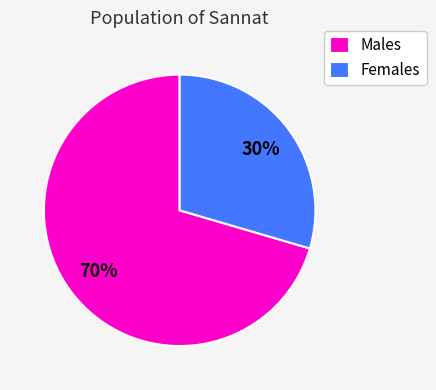

Is the sum of Males and Females greater than half?

Yes